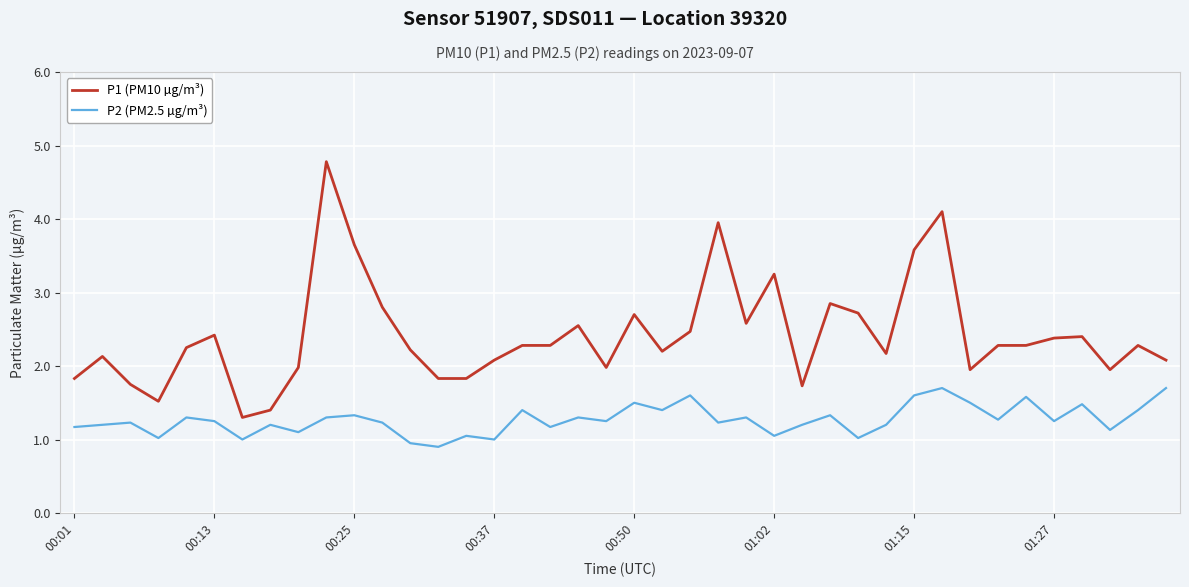

What is the lowest value of the P1 (PM10 µg/m³) series?

1.3